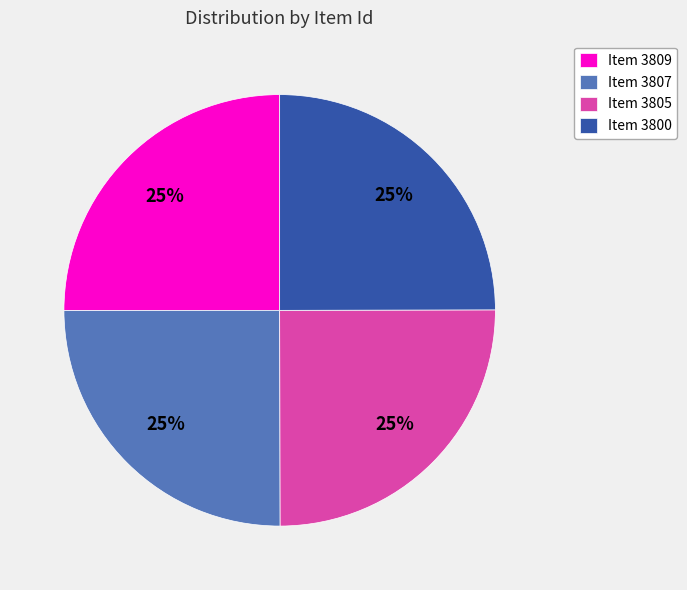

Is it true that Item 3807 is 18% of the pie?

False